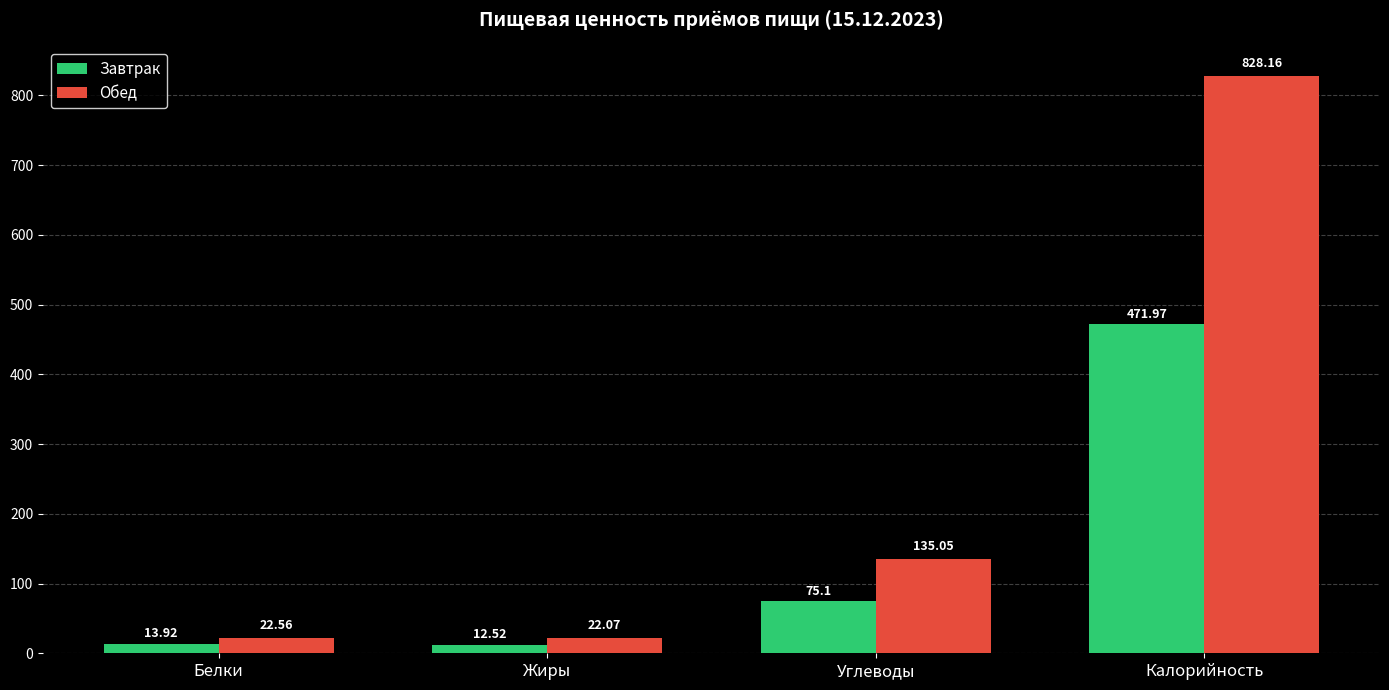

At which label does Завтрак first exceed 75?

Углеводы